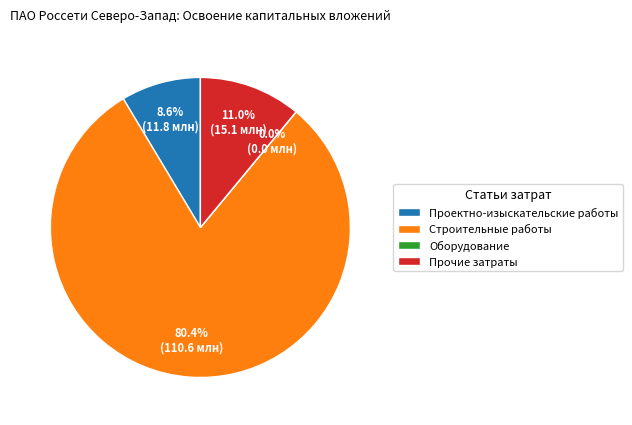

What is the total percentage of Строительные работы and Проектно-изыскательские работы?

89.0%